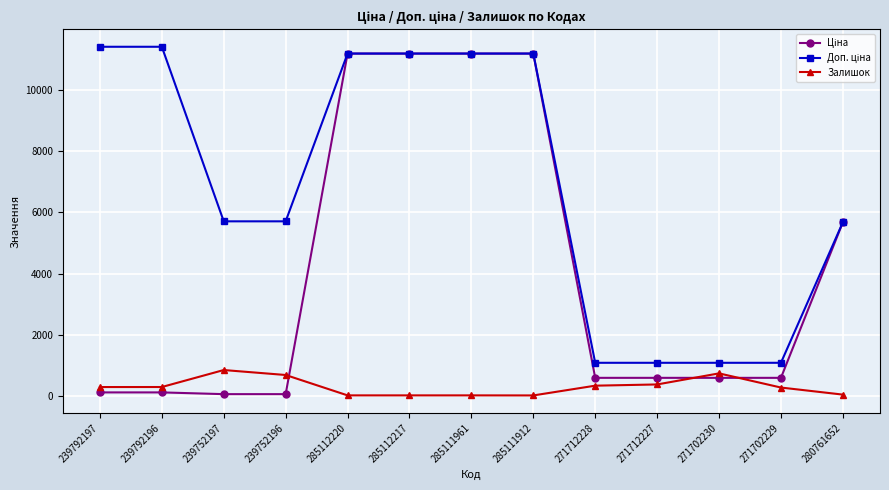

Is it true that Залишок equals 42.0 at 280761652?

True